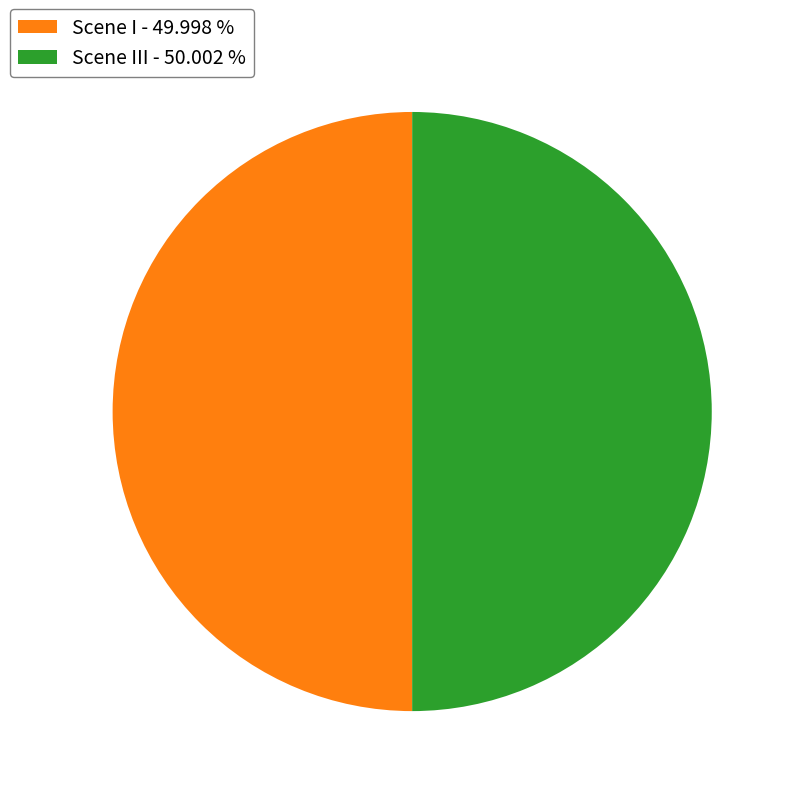

Approximately how many times larger is the value at Scene I - 49.998 % compared to Scene III - 50.002 %?

1.0